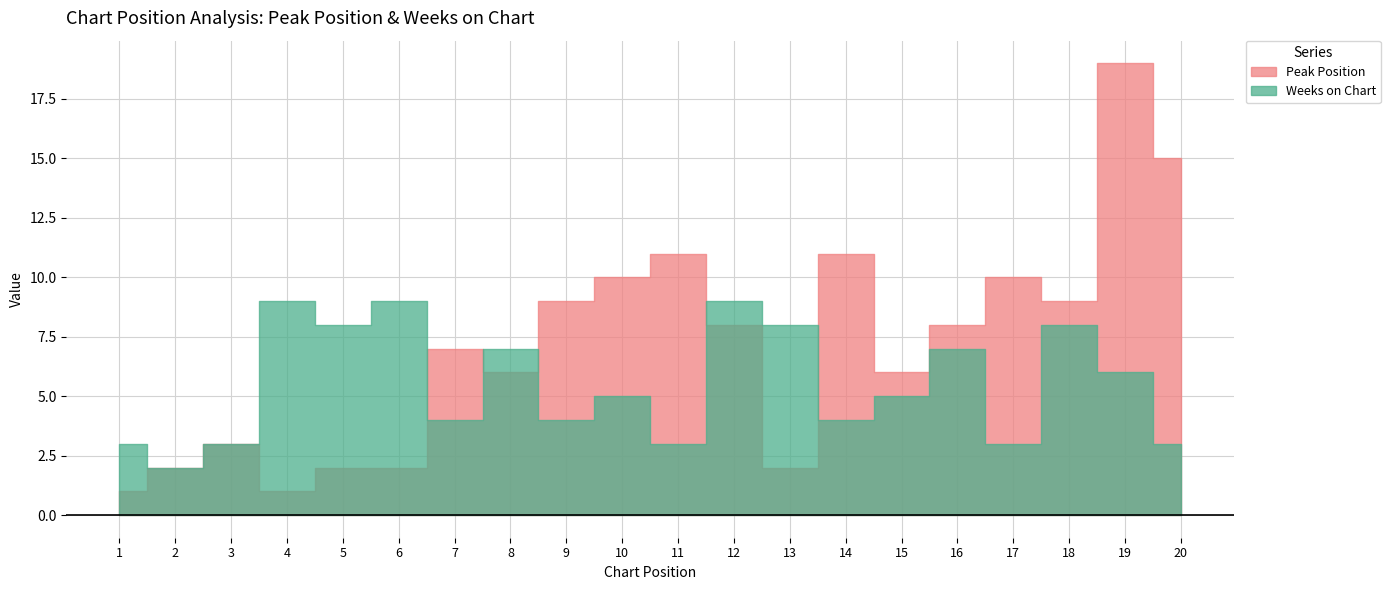

At which category is the sum across all series the highest?

19